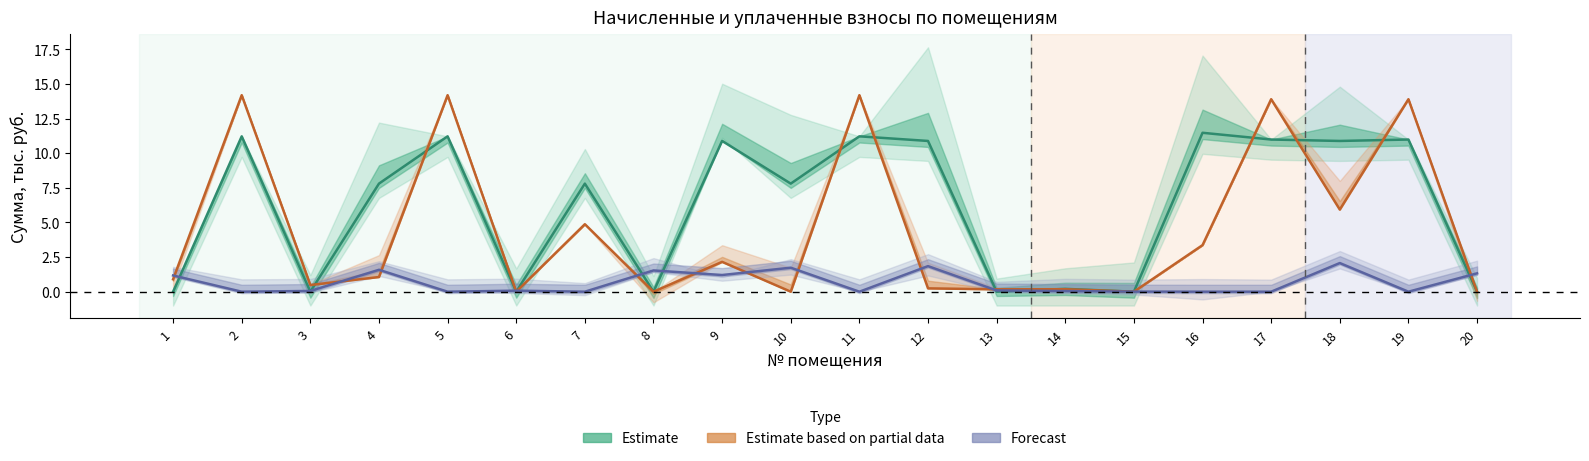

Where is Forecast nearest to the value 1?

1